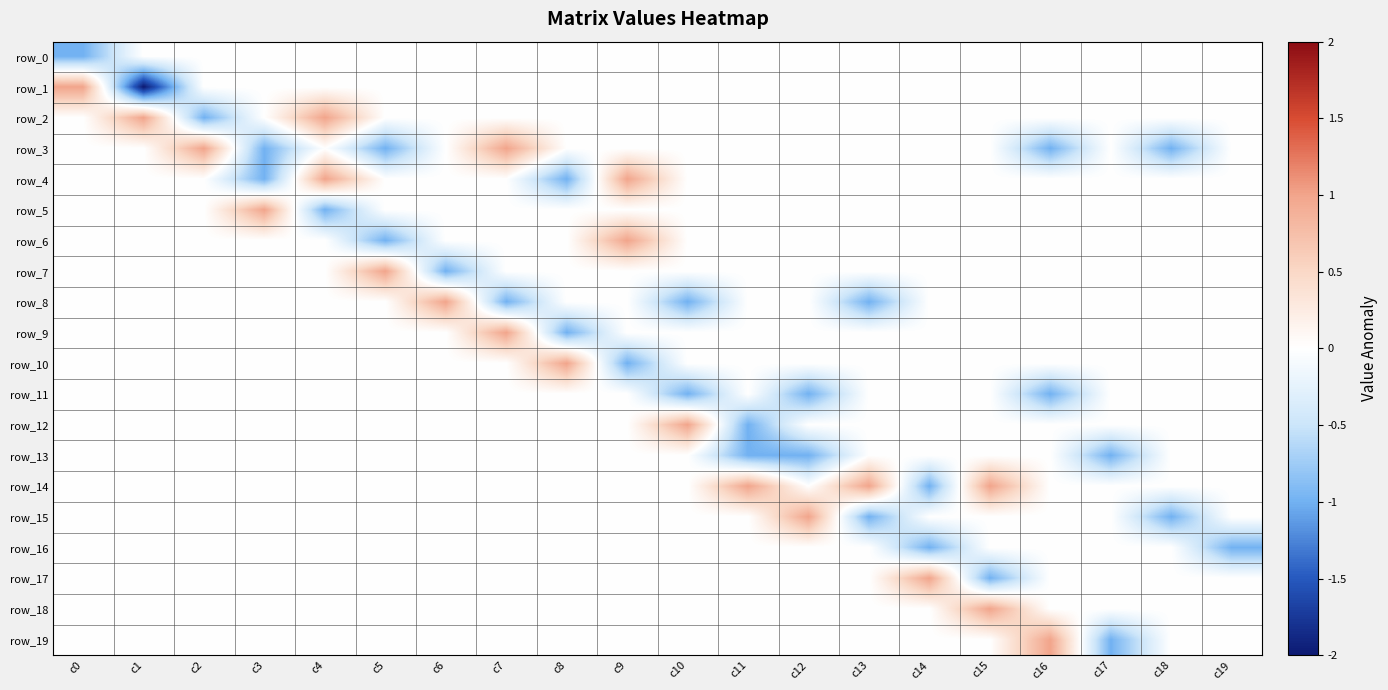

How many row_6 values are between 0 and 1?

19